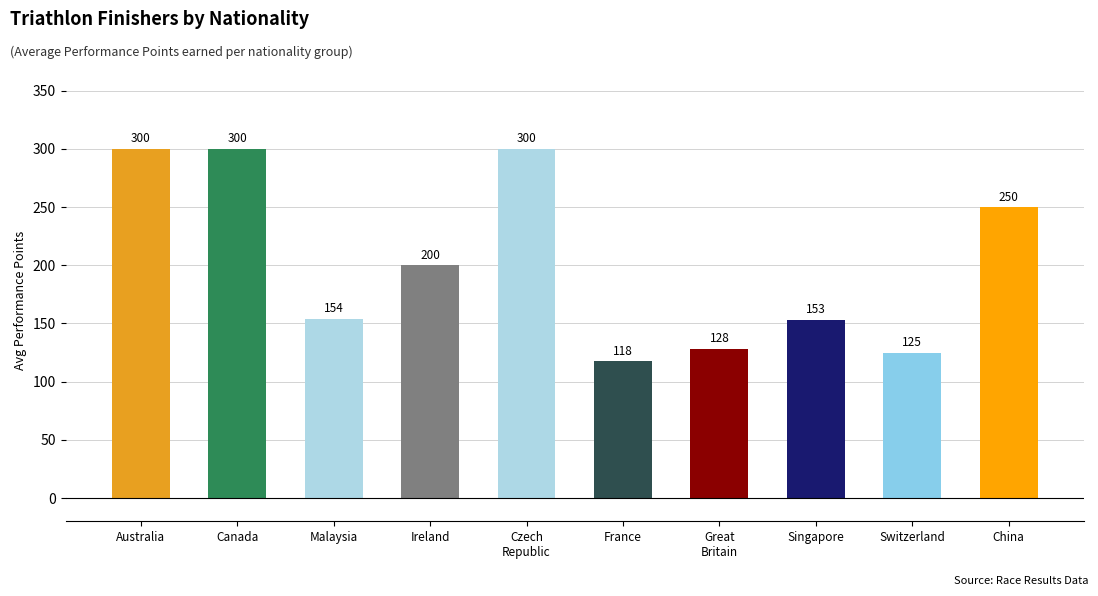

The value at Canada is 454.5. True or false?

False